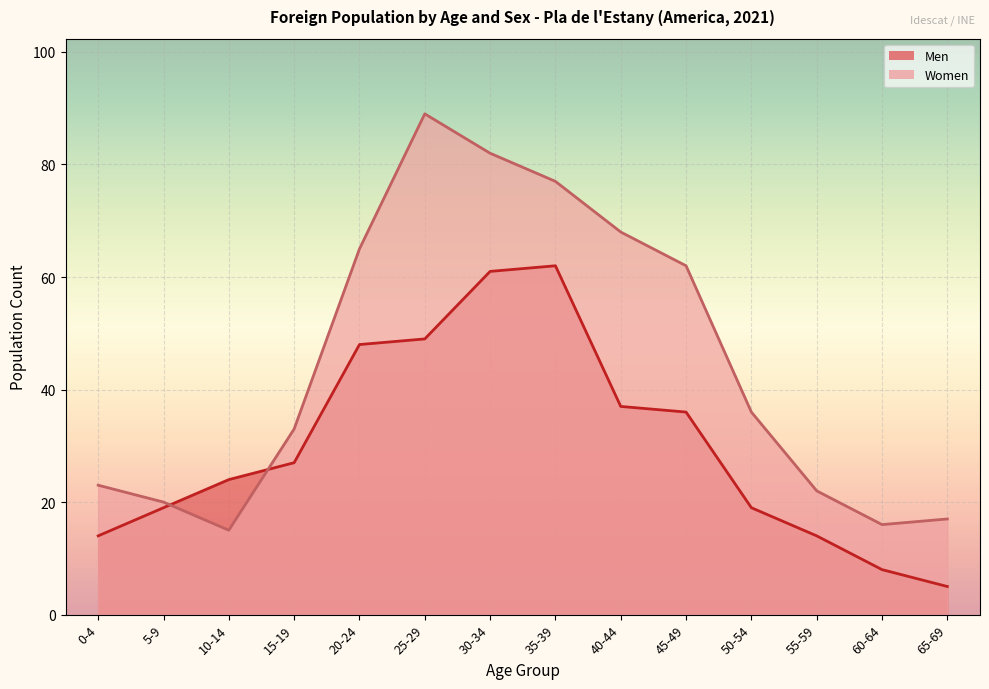

What is the label of the 11th point from the right?

15-19